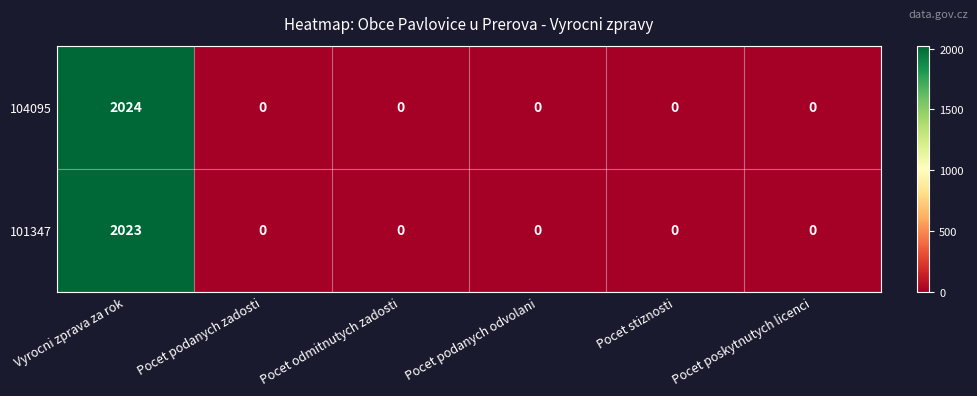

Is it true that 101347 equals 0 at Pocet stiznosti?

True